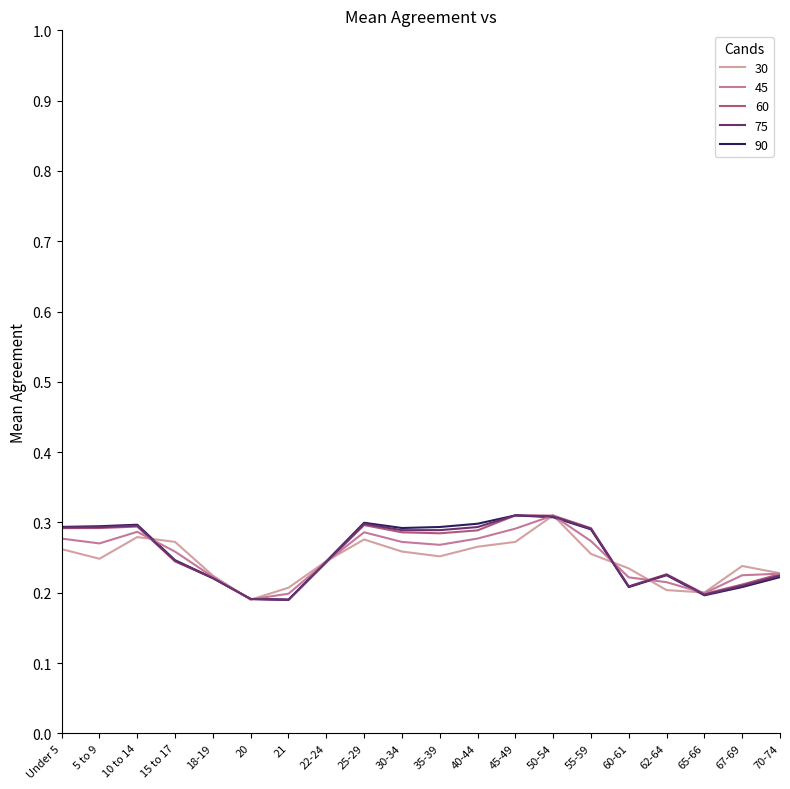

What position from the right is 70-74?

1